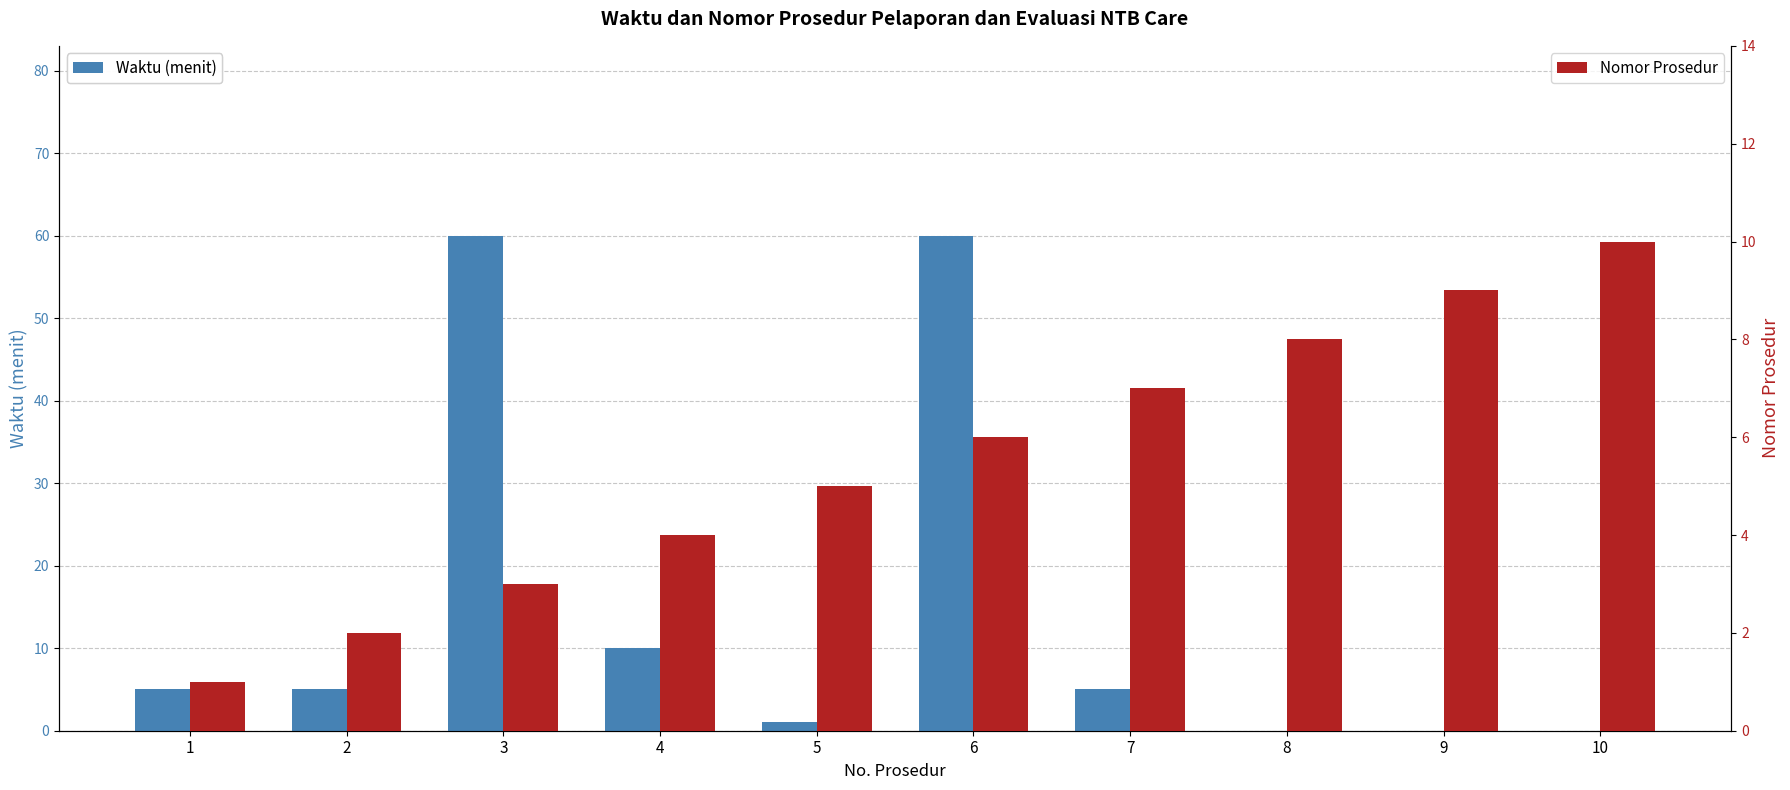

What is the difference between the second highest and minimum values in the Nomor Prosedur series?

8